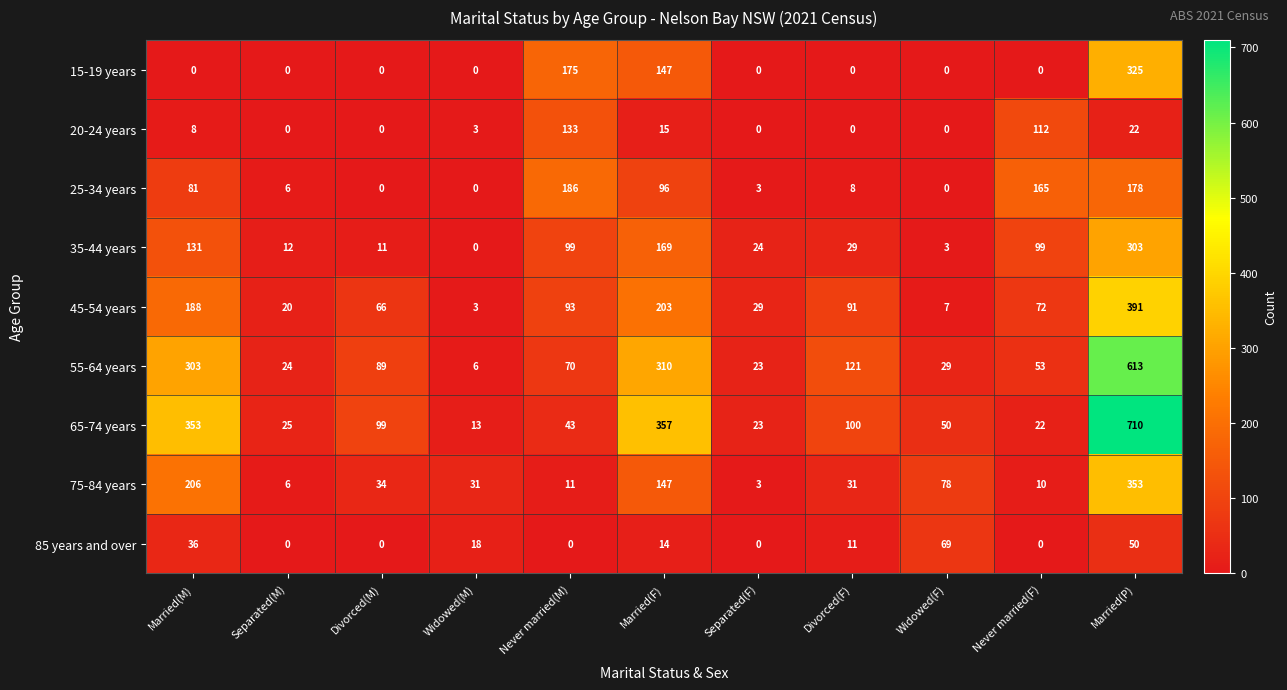

How many data points in 75-84 years are less than 31?

4